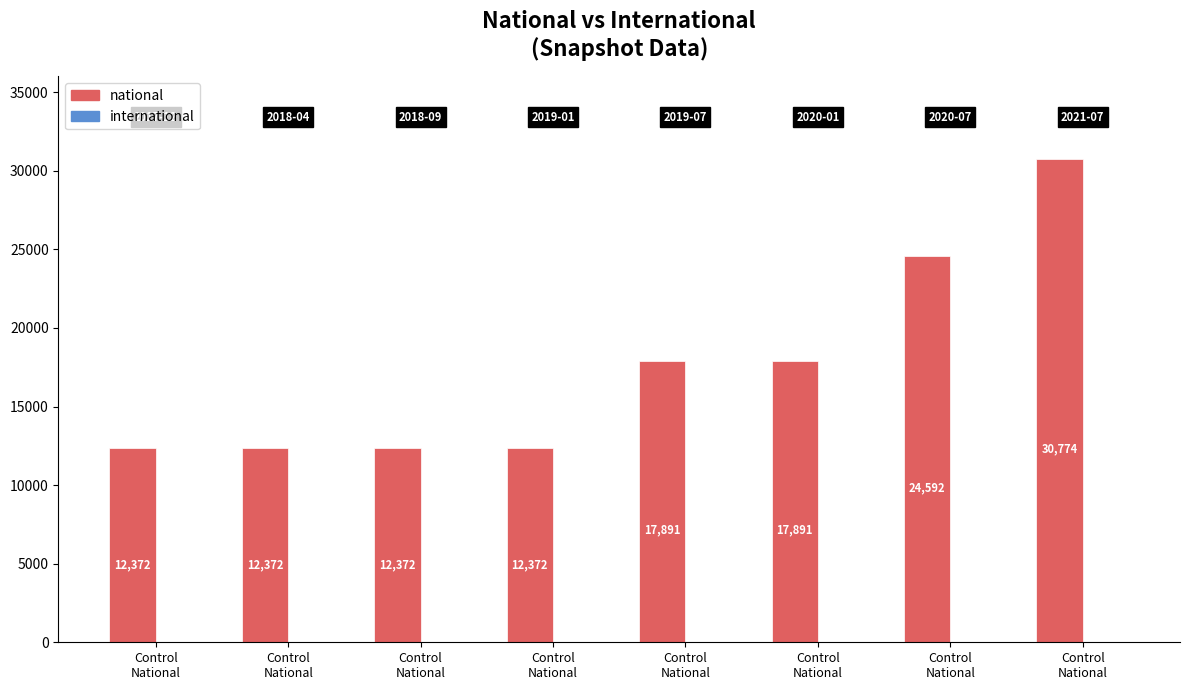

Are the bars horizontal?

No